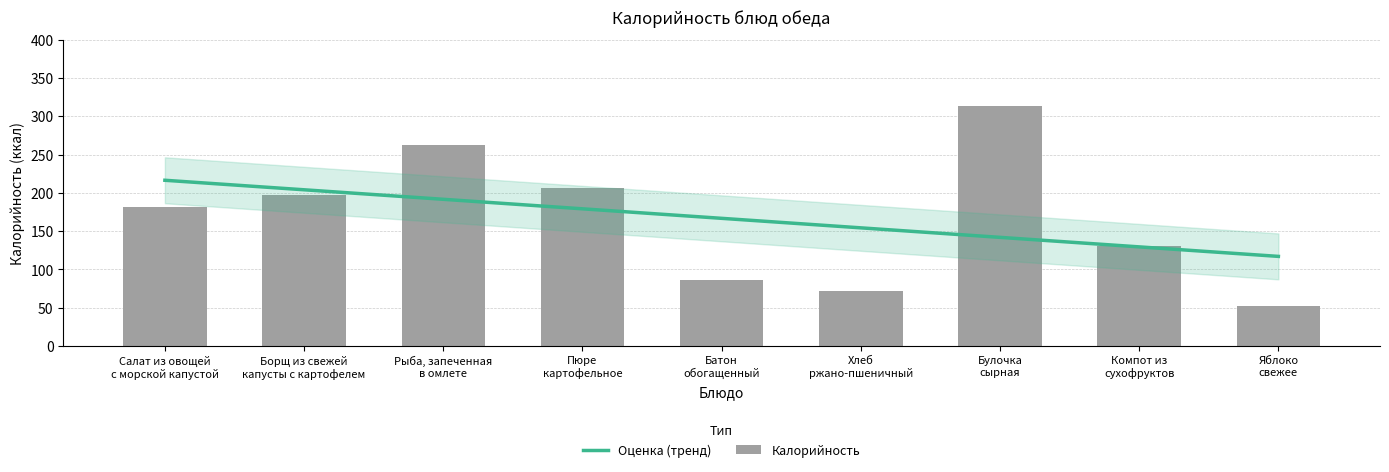

What is the sum of all values?

1500